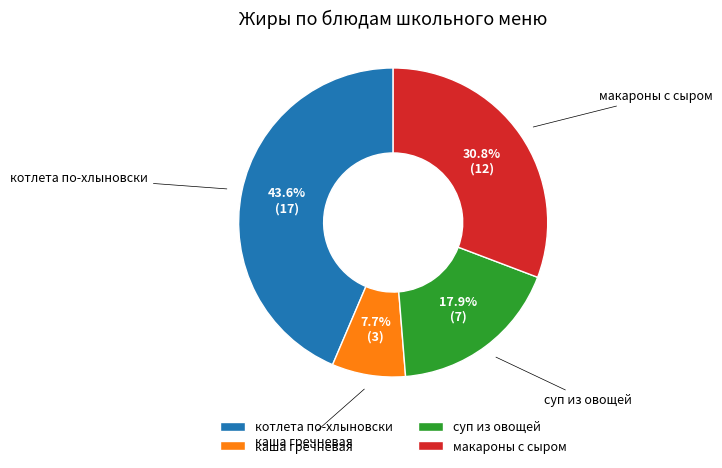

To the nearest percent, what is the difference between the largest and smallest slice percentages?

36%